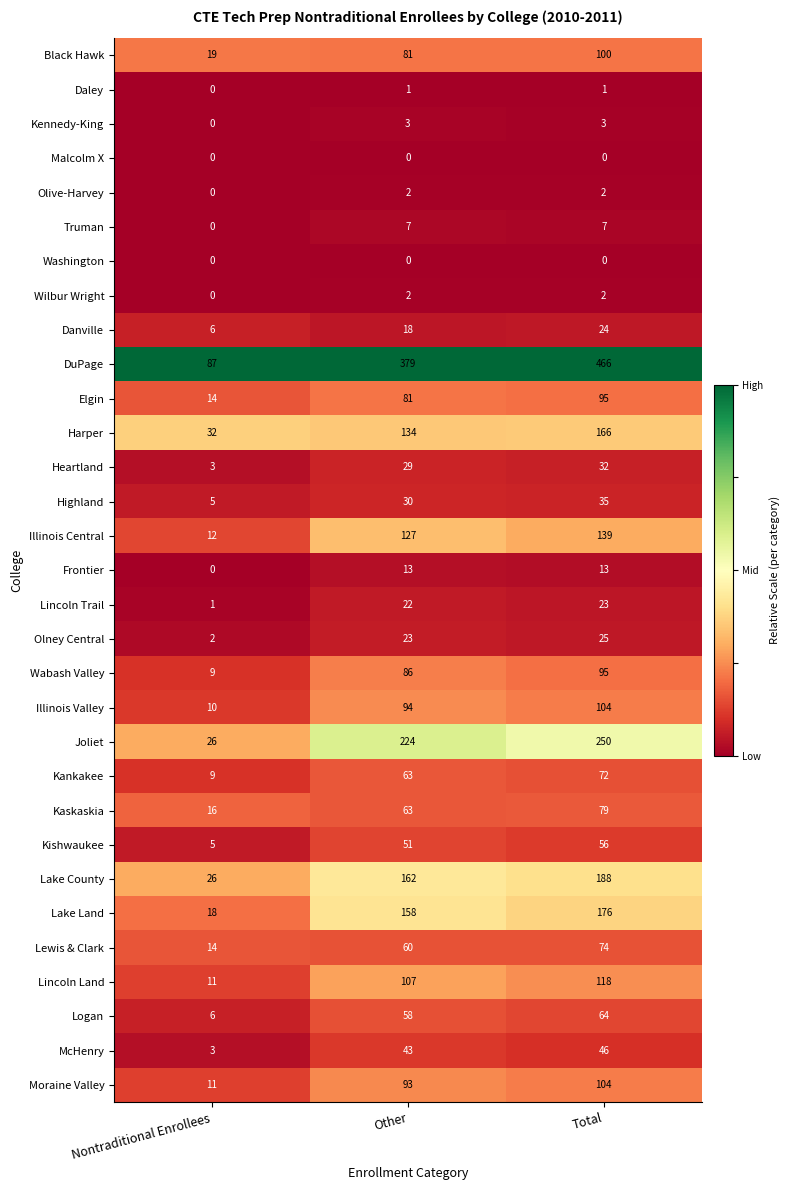

What value does the Heartland series have at Other?

29